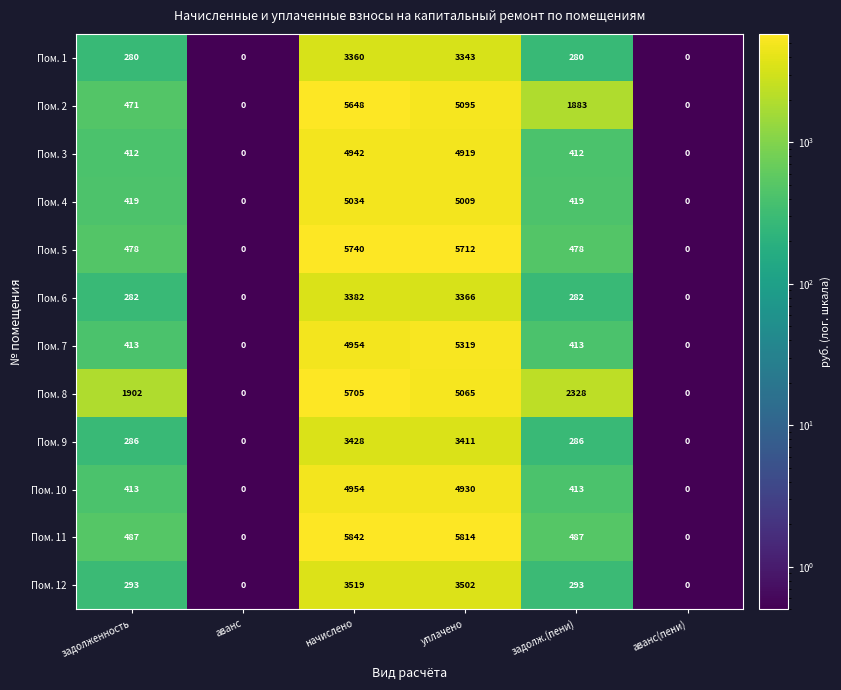

Which series changed the most between аванс and начислено?

Пом. 11